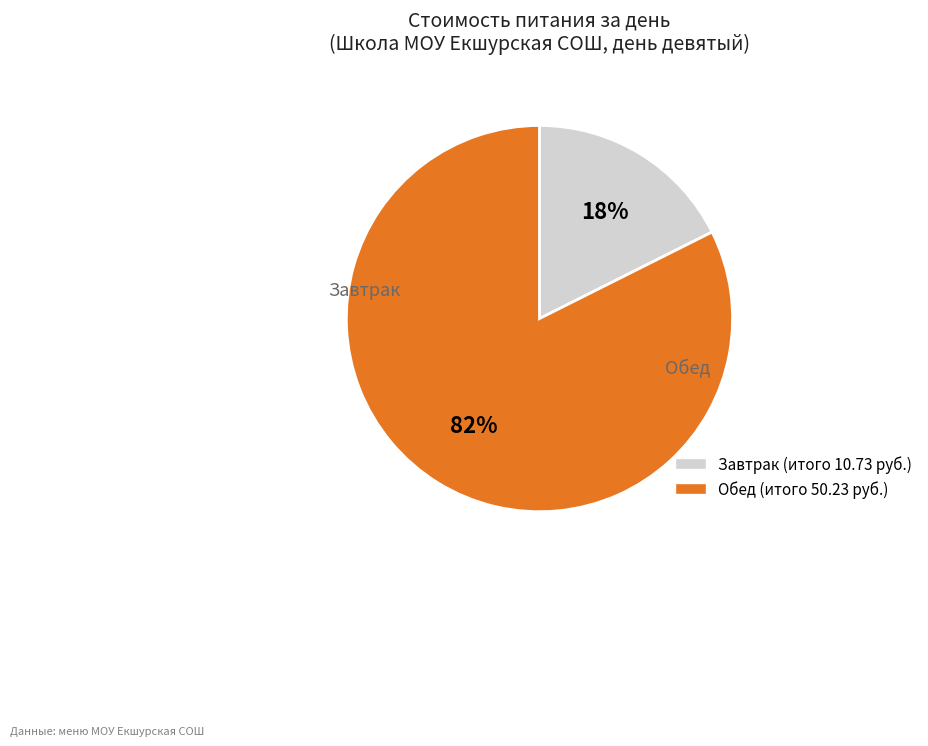

To the nearest percent, what is the average slice percentage?

50%